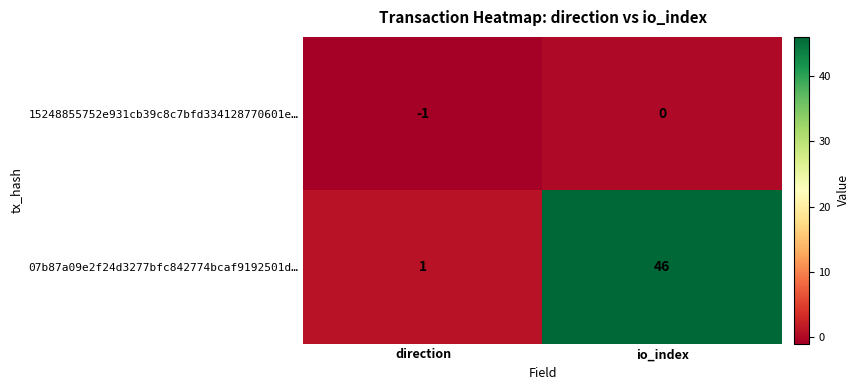

What is the total value across all series at io_index?

46